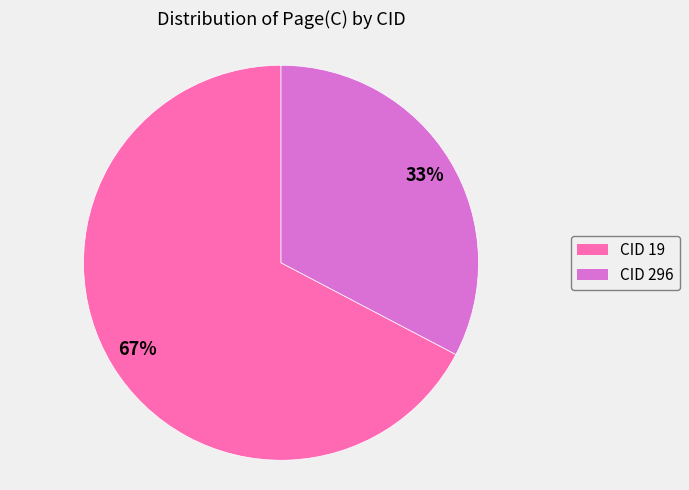

The CID 19 slice represents 67% of the pie. True or false?

True